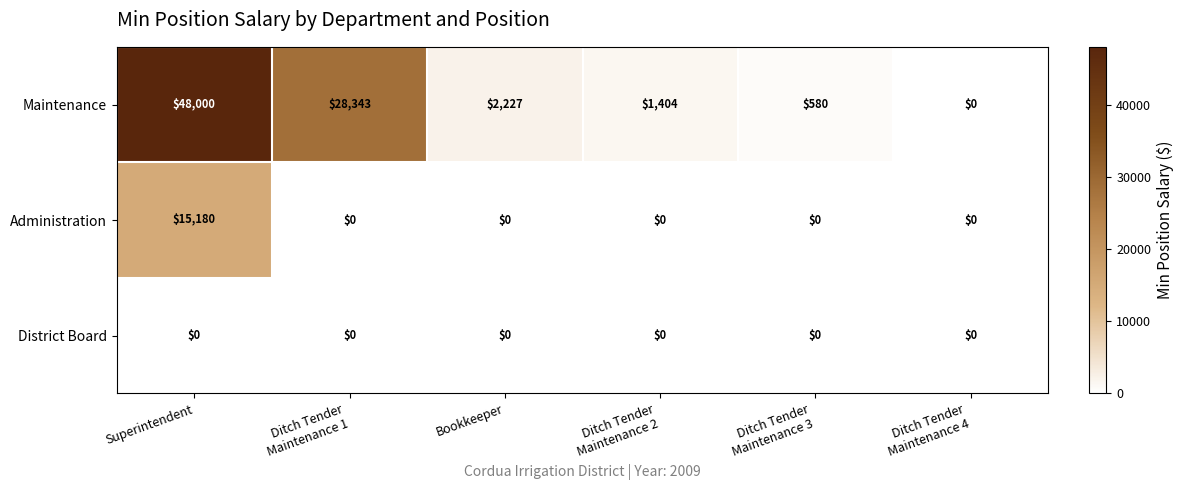

What is the highest value of the Administration series?

15180